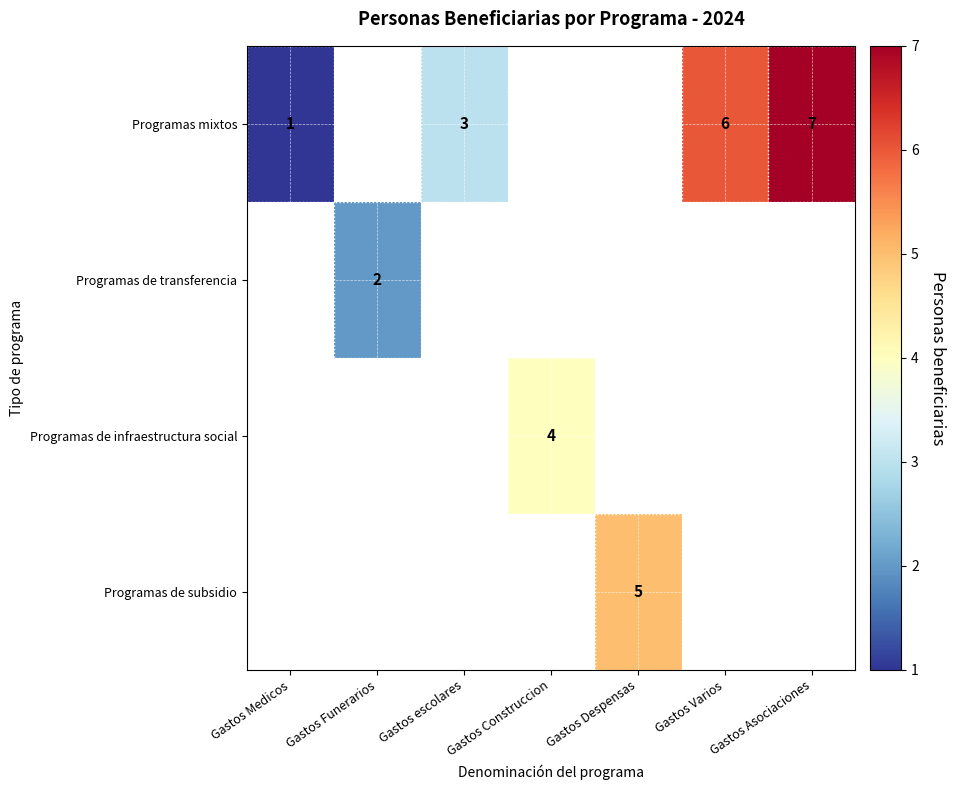

Is it true that Programas mixtos equals 1 at Gastos Medicos?

True